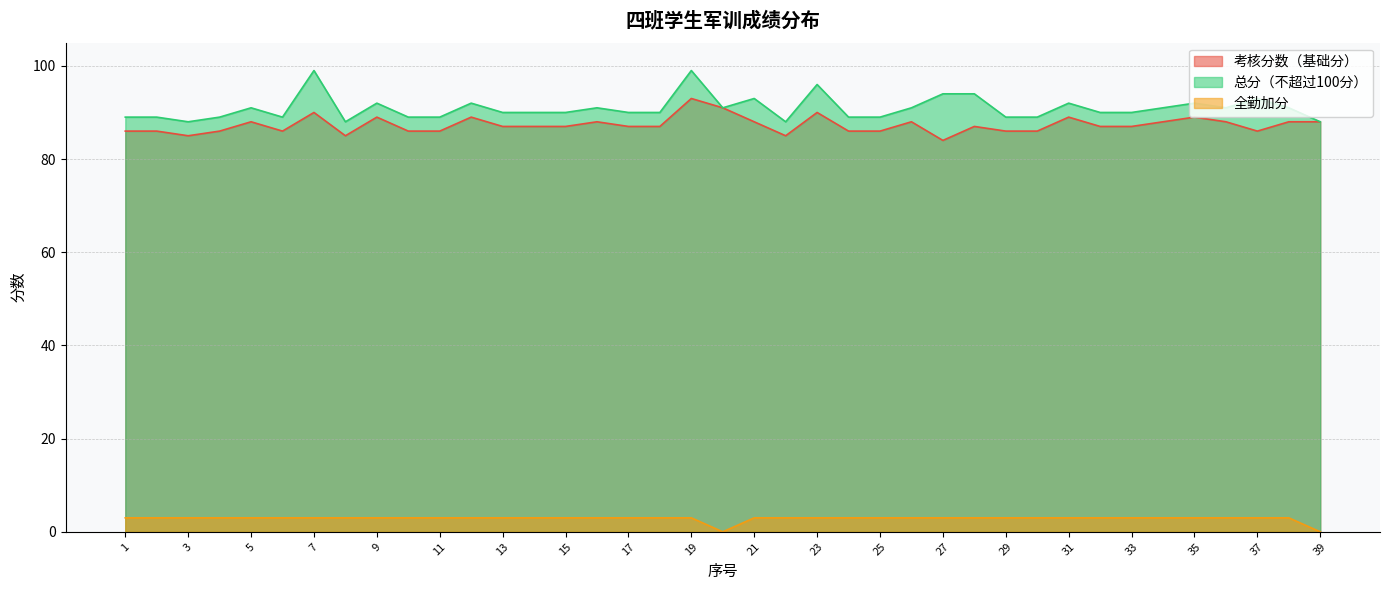

What is the difference between the second highest and second lowest values in the 总分（不超过100分） series?

11